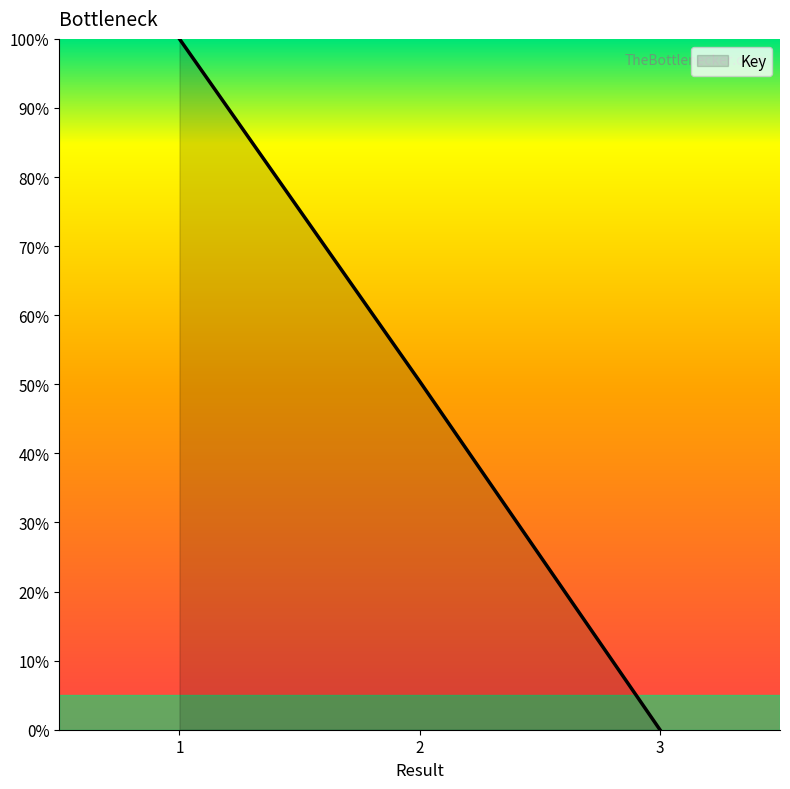

Where is the data nearest to the value 50?

2